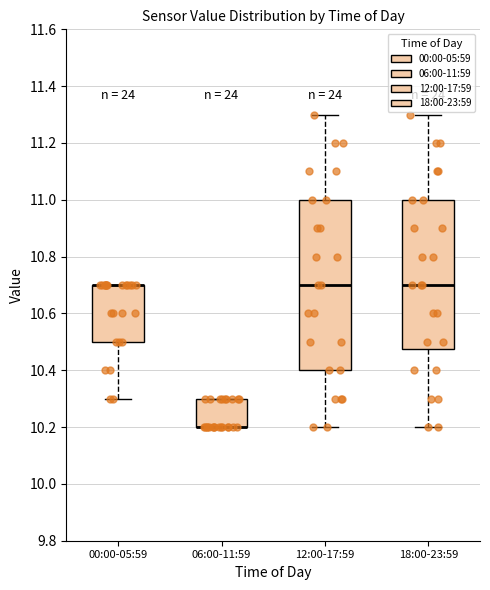

Reading left to right, read every box against the y-axis: the position of its median line, the range the box covers, and the ends of its whiskers. The values are not printed on the chart, so give them approximately, as read against the axis.

00:00-05:59: median 10.70 (drawn on the box's upper edge), box 10.50 to 10.70, whiskers 10.30 to 10.70
06:00-11:59: median 10.20 (drawn on the box's lower edge), box 10.20 to 10.30, whiskers 10.20 to 10.30
12:00-17:59: median 10.70, box 10.40 to 11.00, whiskers 10.20 to 11.30
18:00-23:59: median 10.70, box 10.48 to 11.00, whiskers 10.20 to 11.30